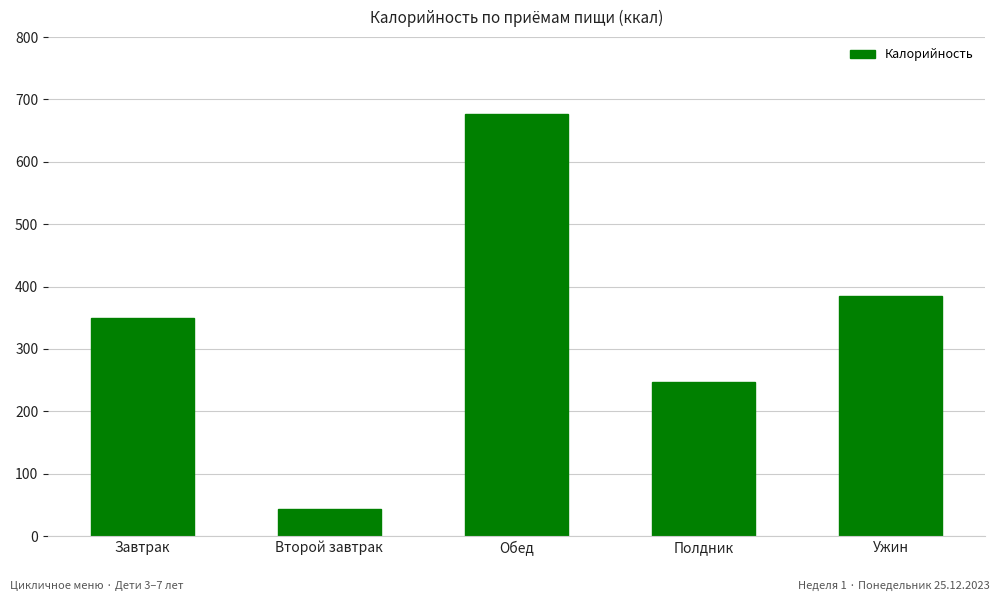

Rank the categories by value from lowest to highest.

Второй завтрак, Полдник, Завтрак, Ужин, Обед